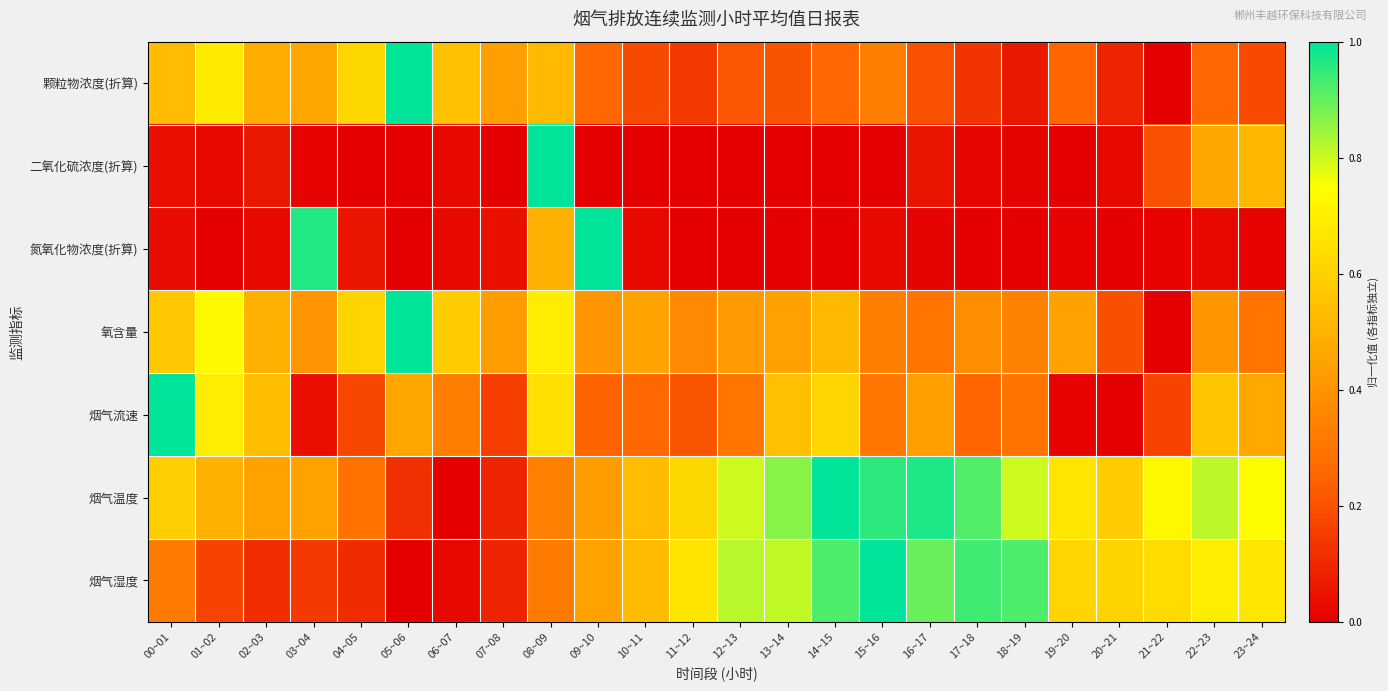

Between 00~01 and 21~22, which series saw the biggest shift?

烟气流速